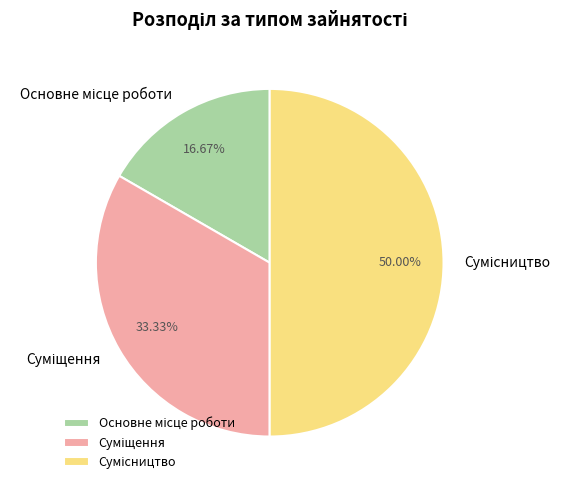

Does any single category account for the majority?

No